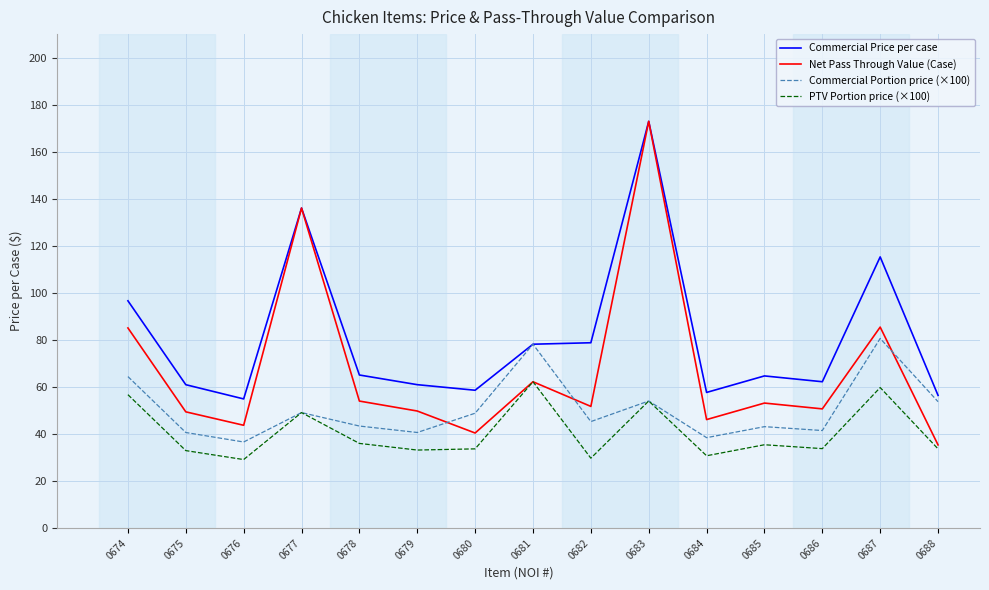

The Net Pass Through Value (Case) series shows 136.1 at 0677. True or false?

True